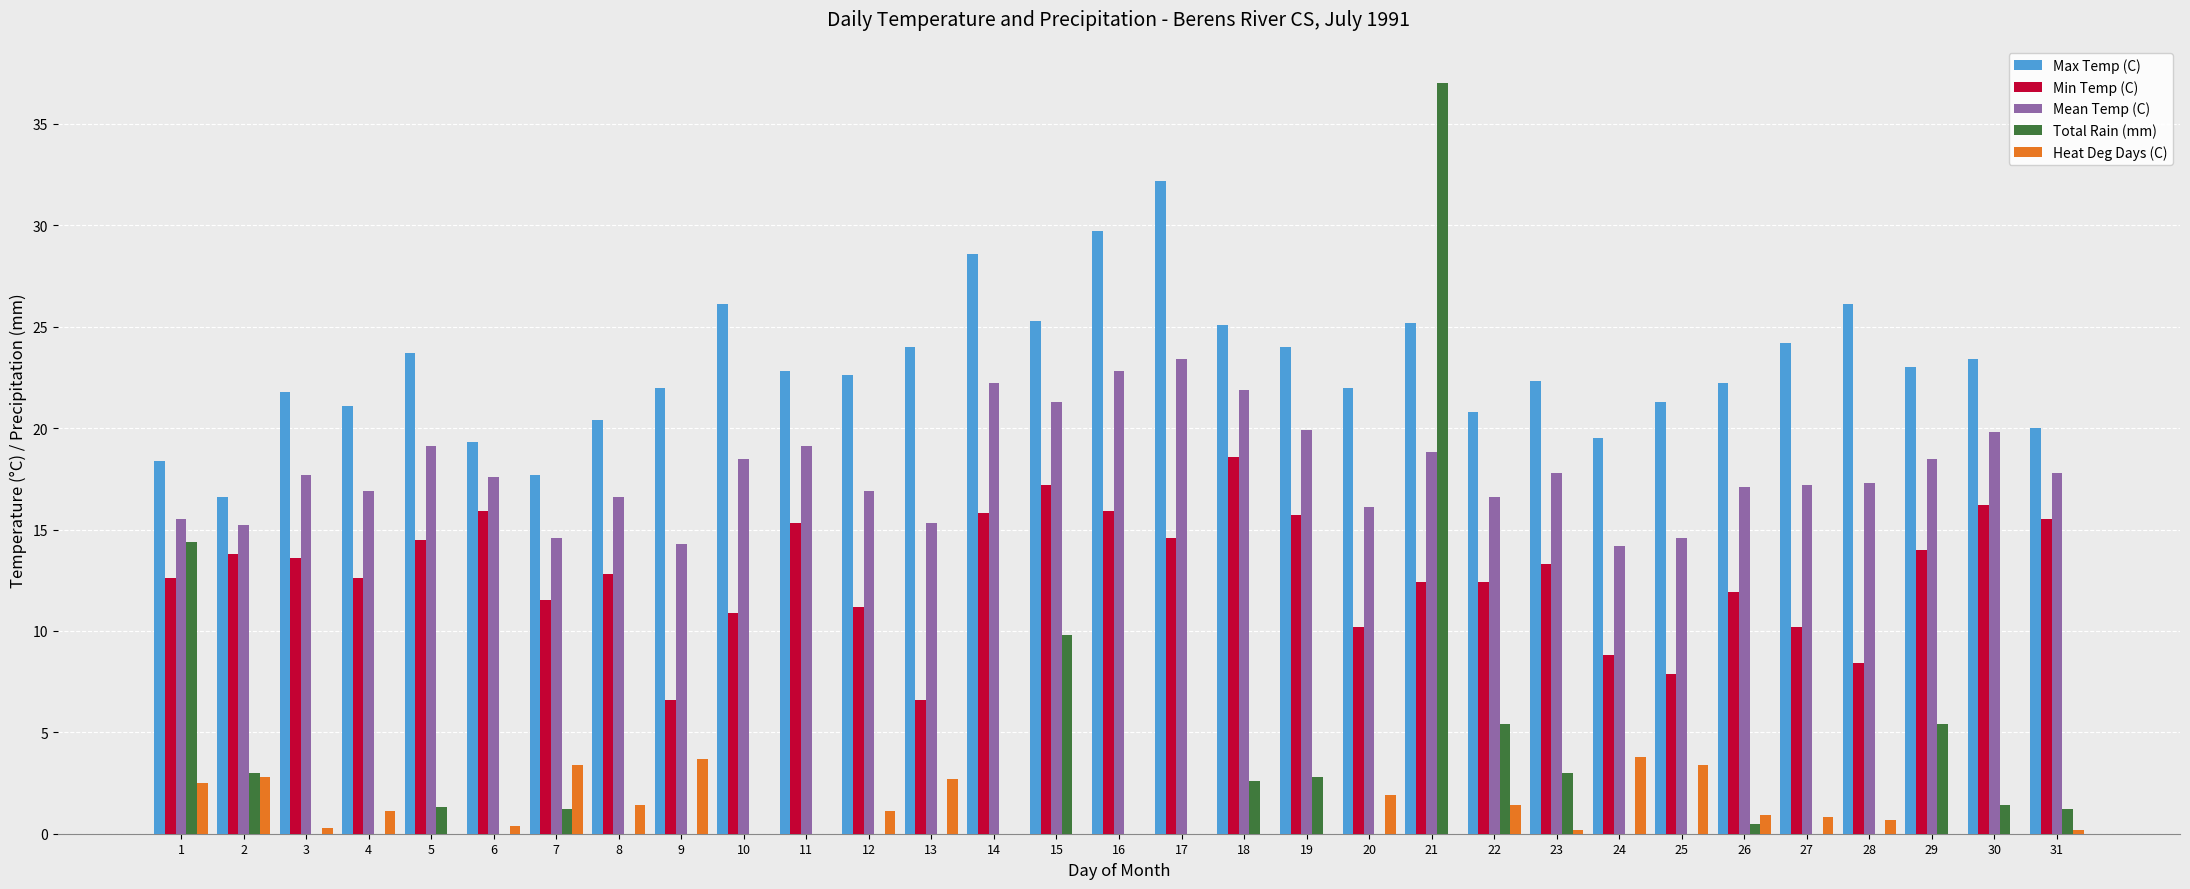

Is it true that Total Rain (mm) equals 0.0 at 11?

True